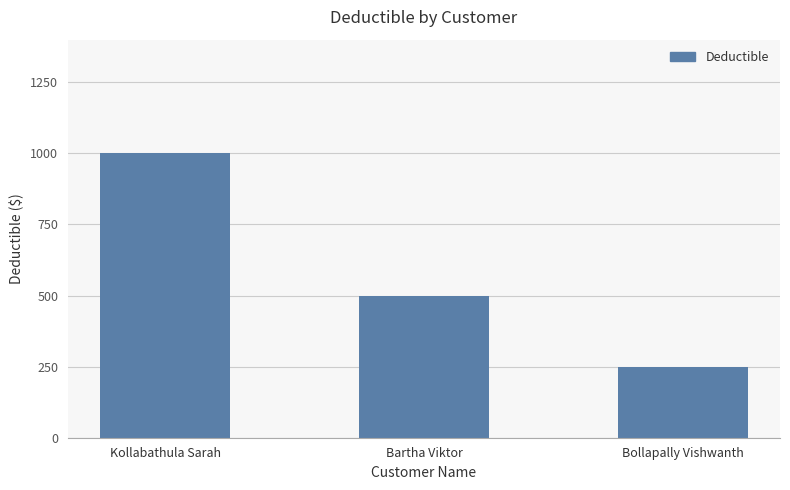

The value at Kollabathula Sarah is 1000. True or false?

True